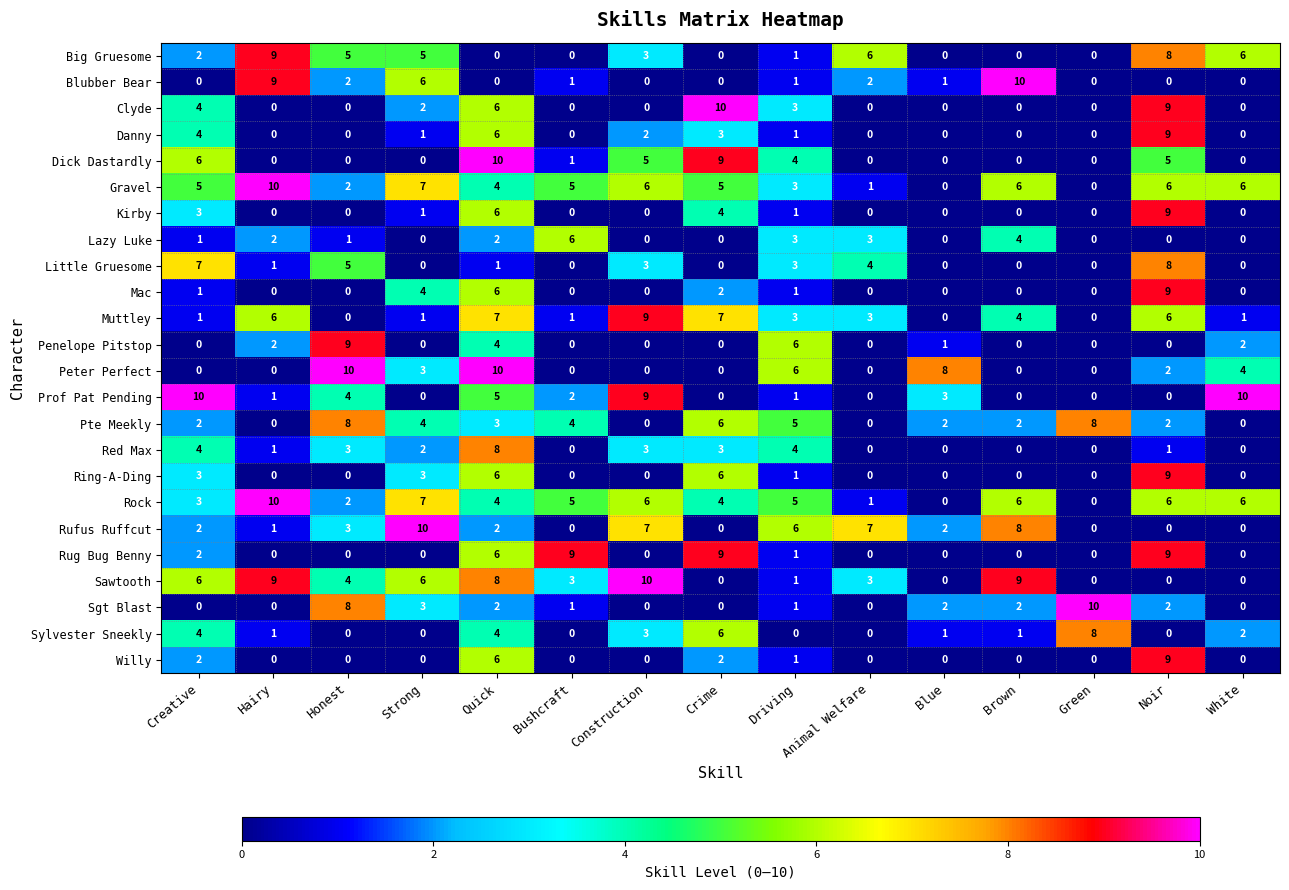

Which category has the highest value in the Muttley series?

Construction